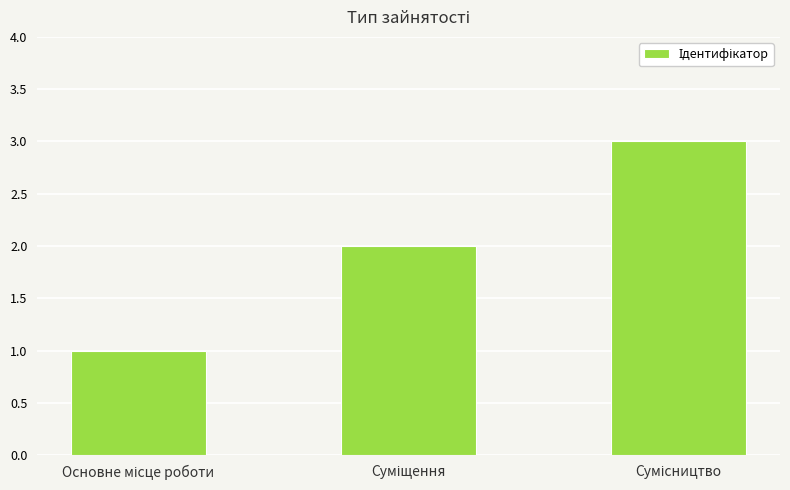

Does the chart contain stacked bars?

No